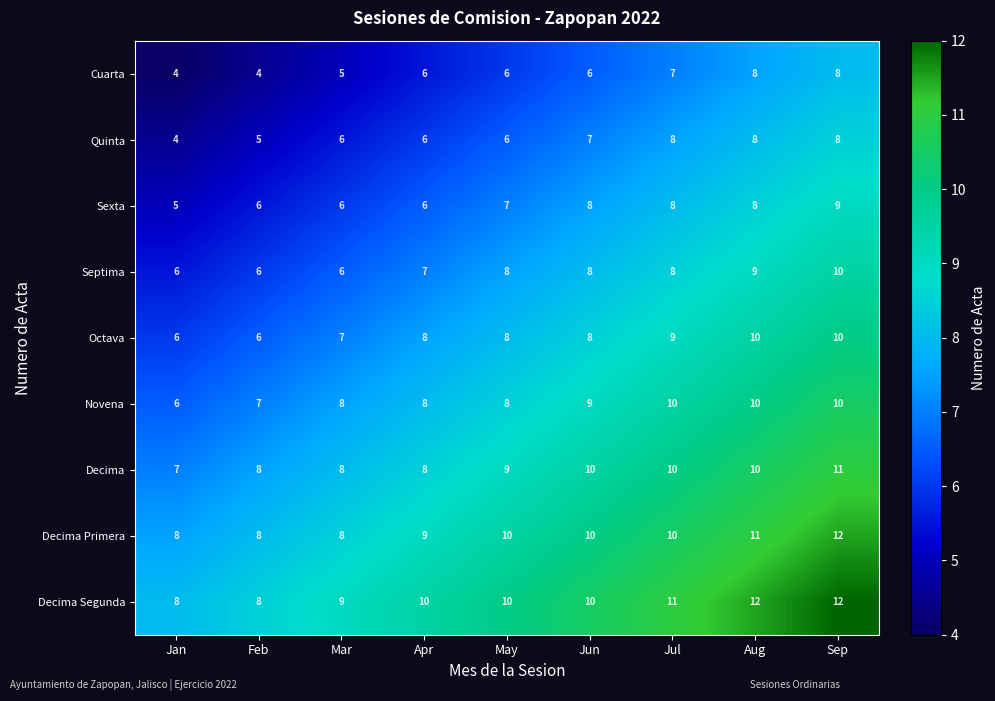

The Sexta series shows 12 at Aug. True or false?

False